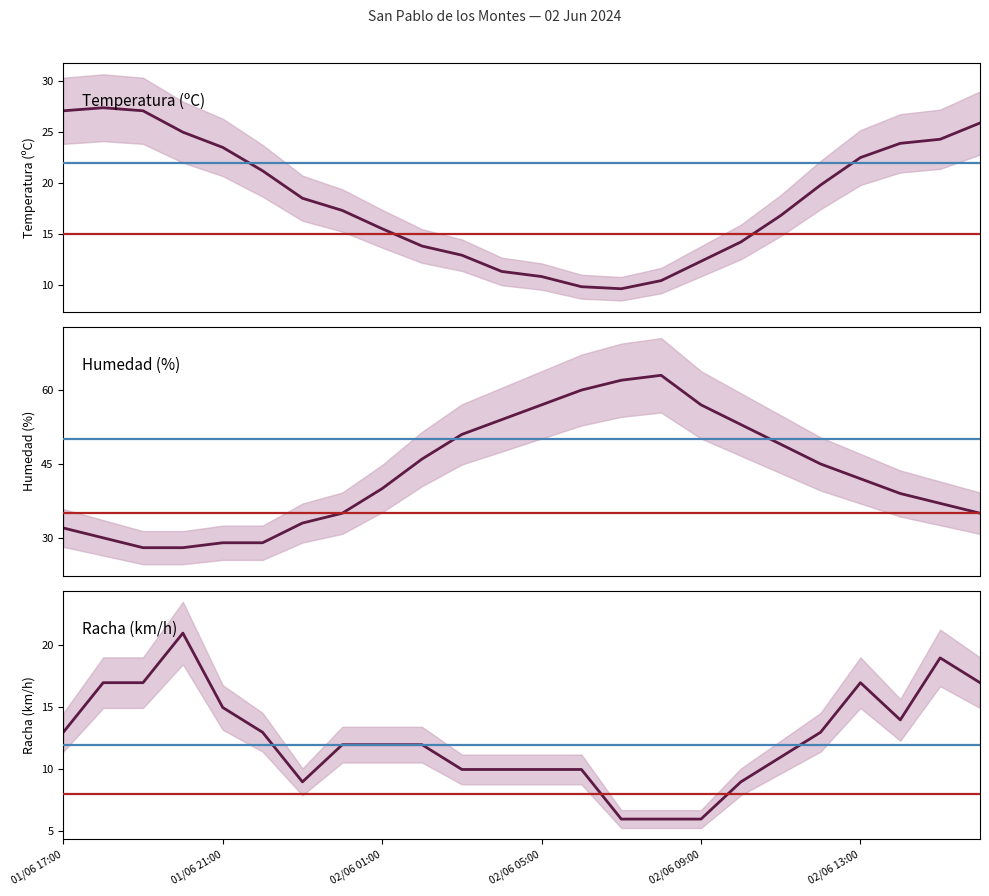

Which series has the largest range (max minus min)?

Humedad (%)